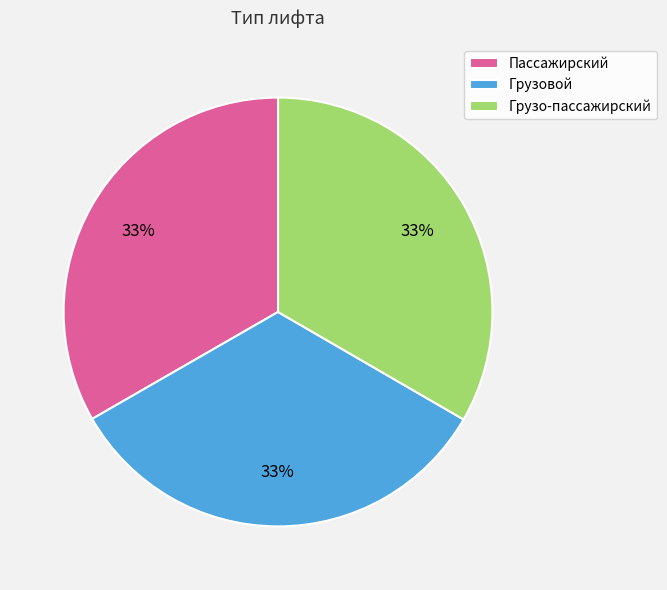

What is the ratio of the value at Грузо-пассажирский to the value at Грузовой?

1.0